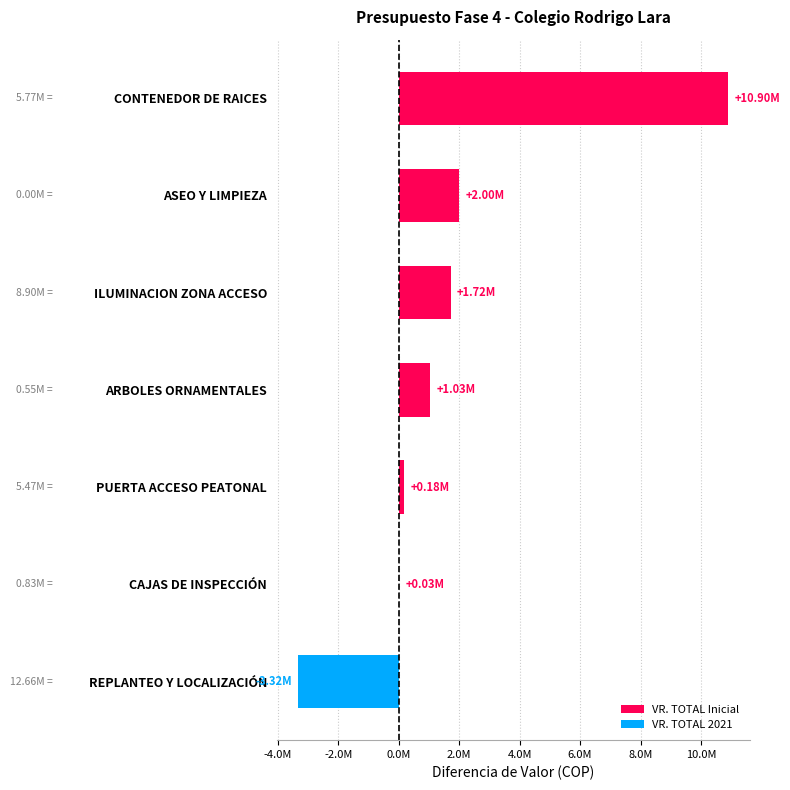

Does the chart contain stacked bars?

No